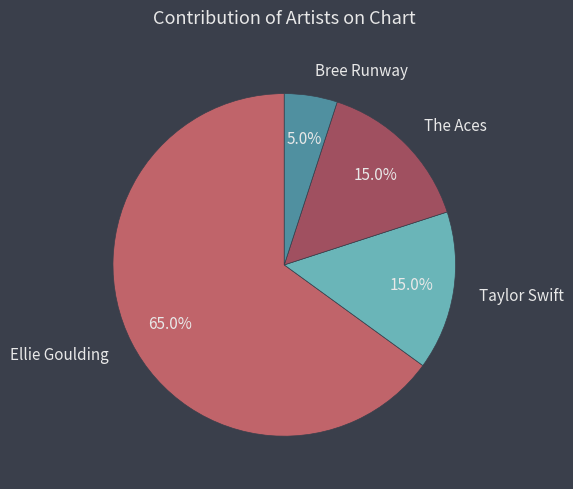

What is the ratio of the value at Ellie Goulding to the value at Taylor Swift?

4.3